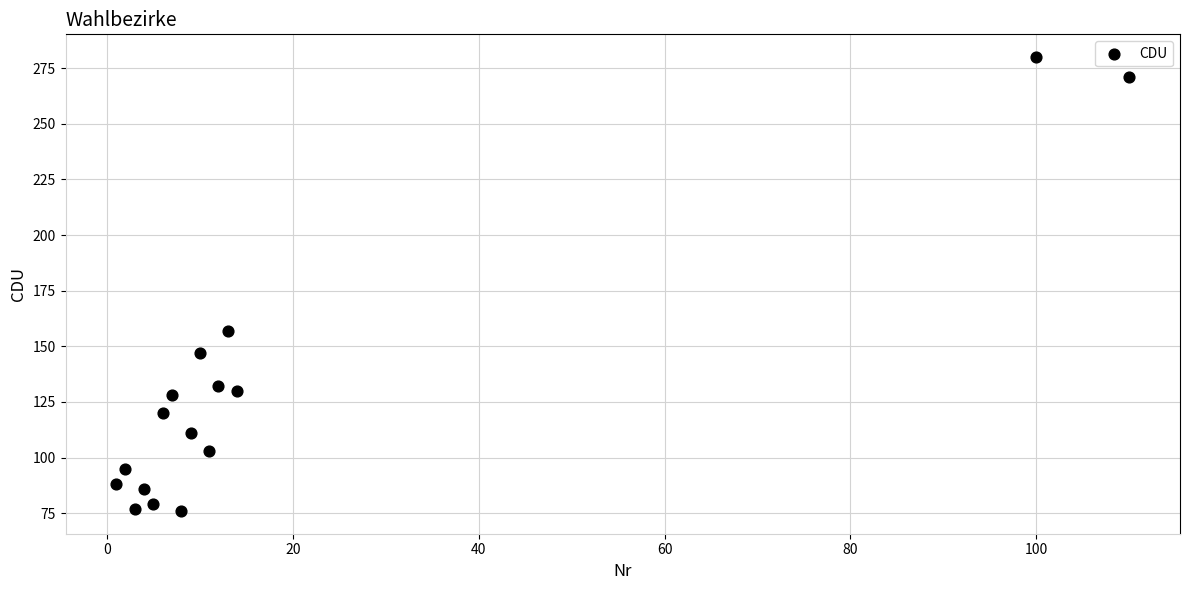

What Y value in the scatter plot is closest to 178?

157